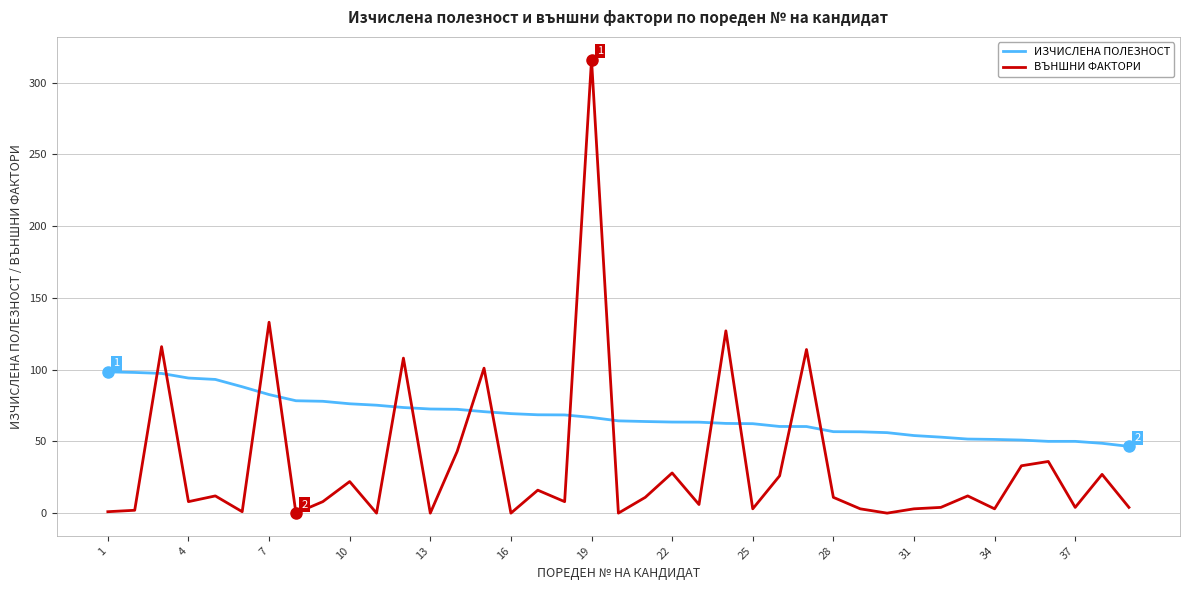

What is the average value of the ИЗЧИСЛЕНА ПОЛЕЗНОСТ series?

67.9